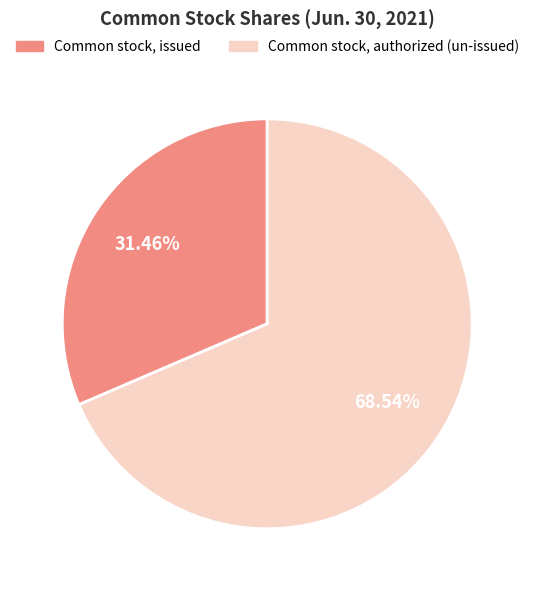

What is the ratio of the value at Common stock, issued to the value at Common stock, authorized (un-issued)?

0.5